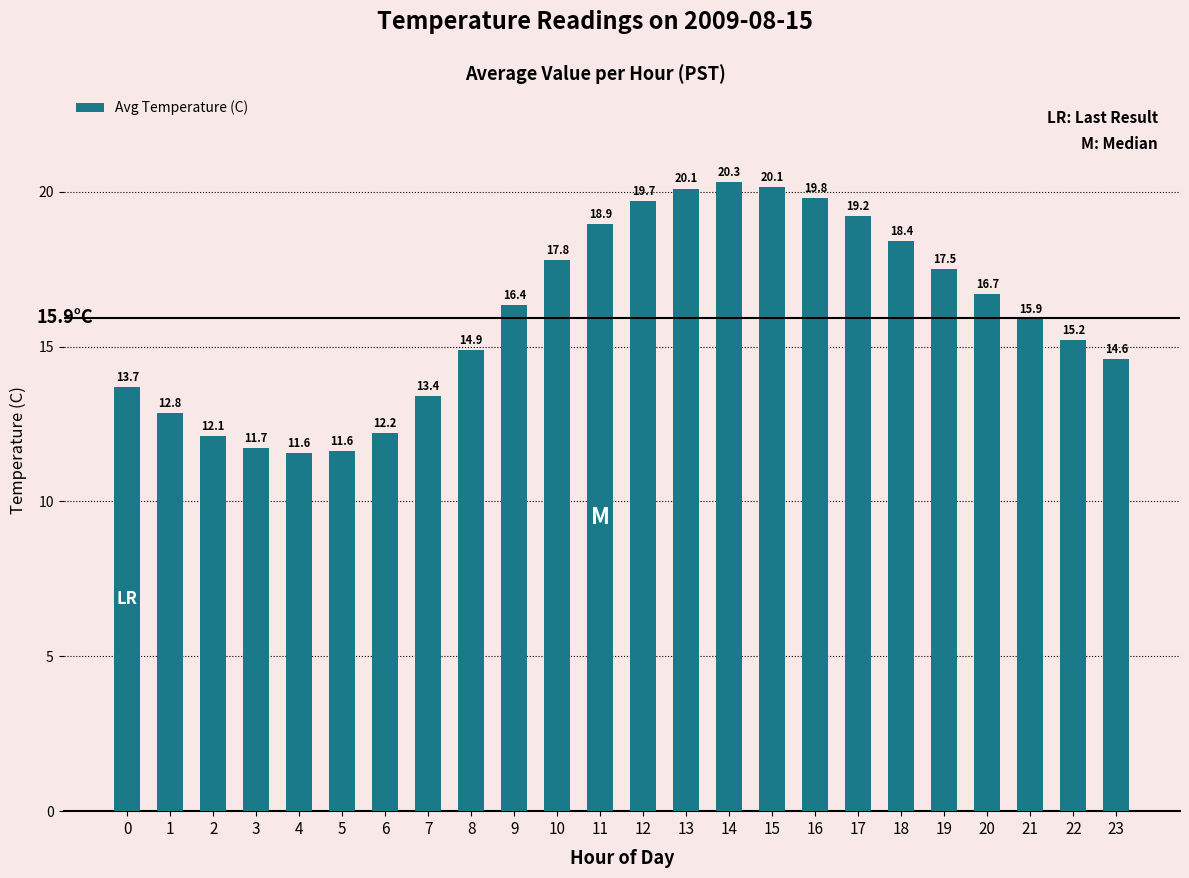

What is the greatest value displayed?

20.3